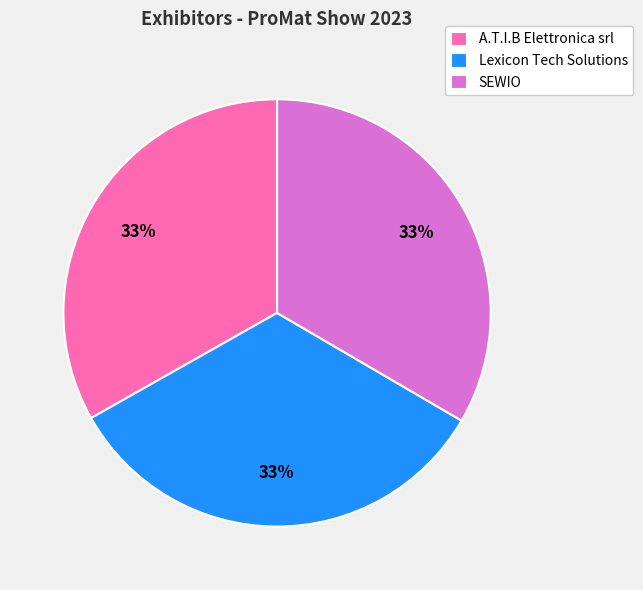

Is there a majority slice in this chart?

No